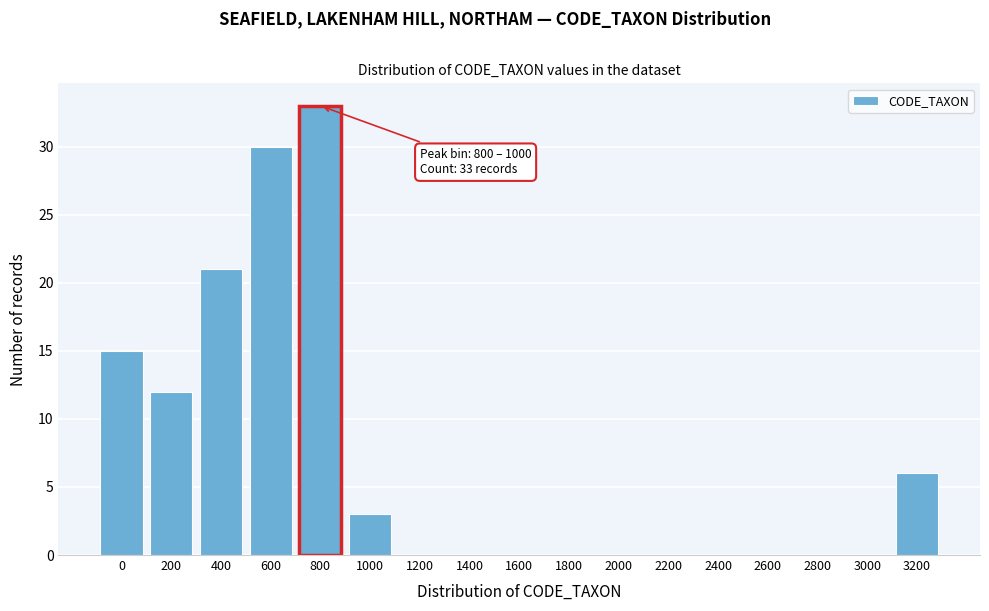

Reading left to right, what are all the values shown in this chart?

0=15	200=12	400=21	600=30	800=33	1000=3	1200=0	1400=0	1600=0	1800=0	2000=0	2200=0	2400=0	2600=0	2800=0	3000=0	3200=6